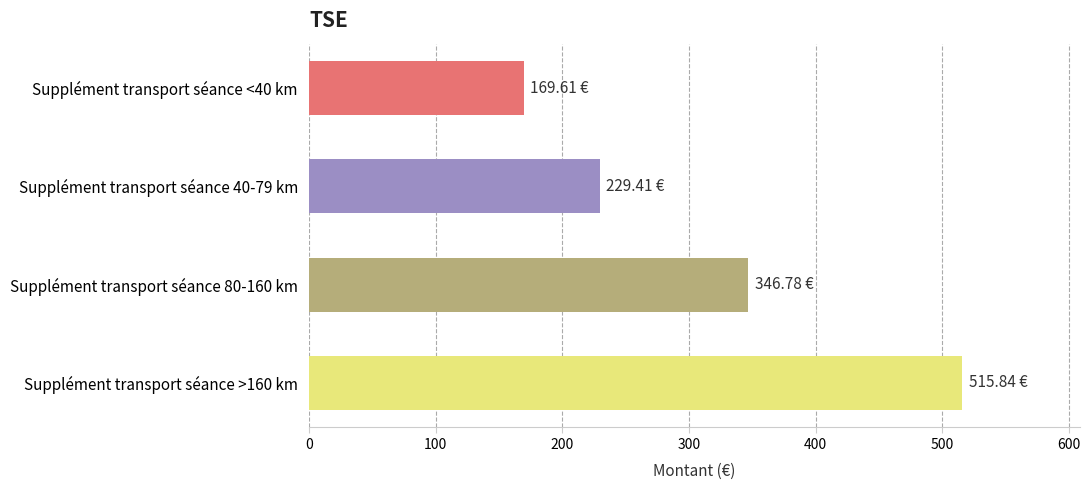

What is the difference between the maximum and minimum values?

346.2